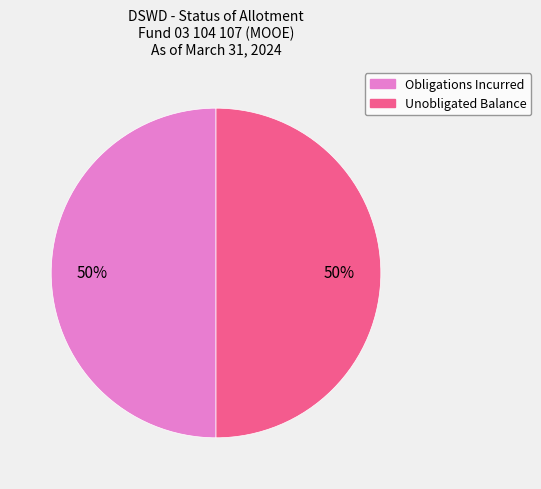

To the nearest percent, what is the average slice percentage?

50%